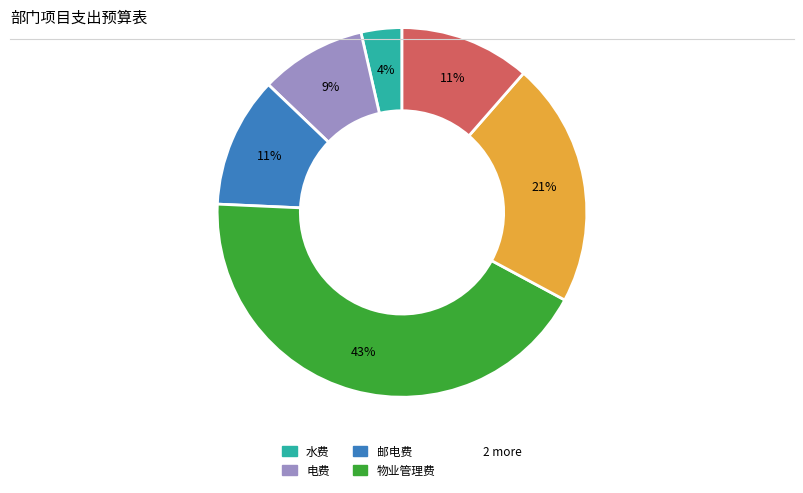

To the nearest percent, what is the average slice percentage?

17%